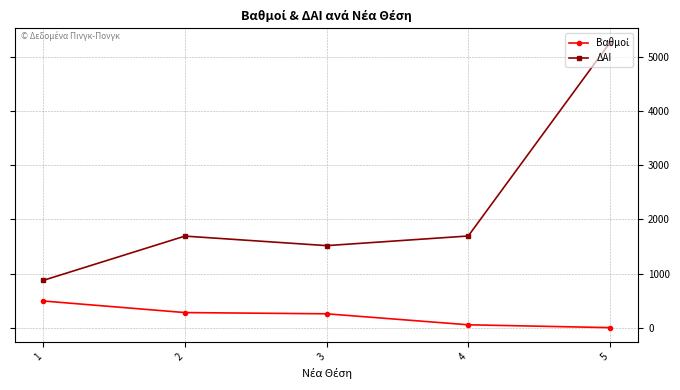

At which category is the sum across all series the highest?

5